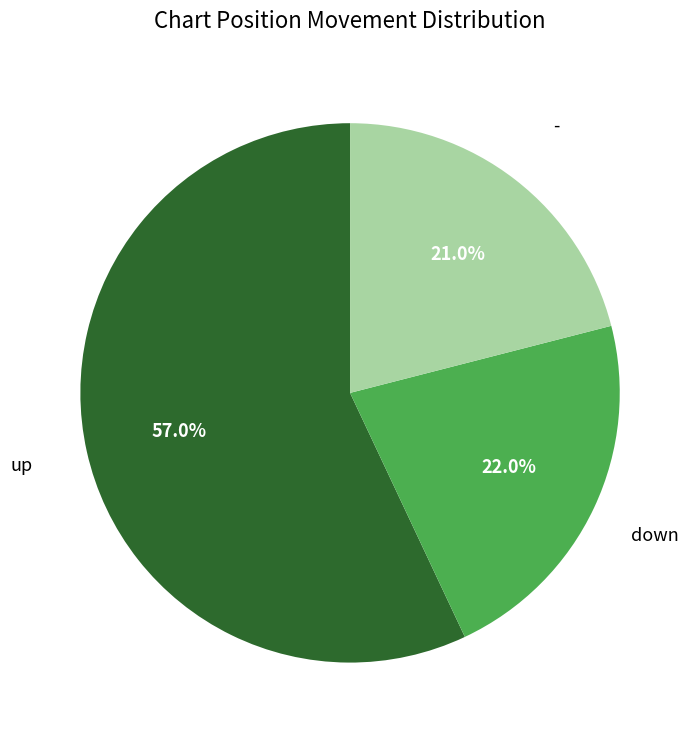

Is there any slice that represents more than half of the pie?

Yes